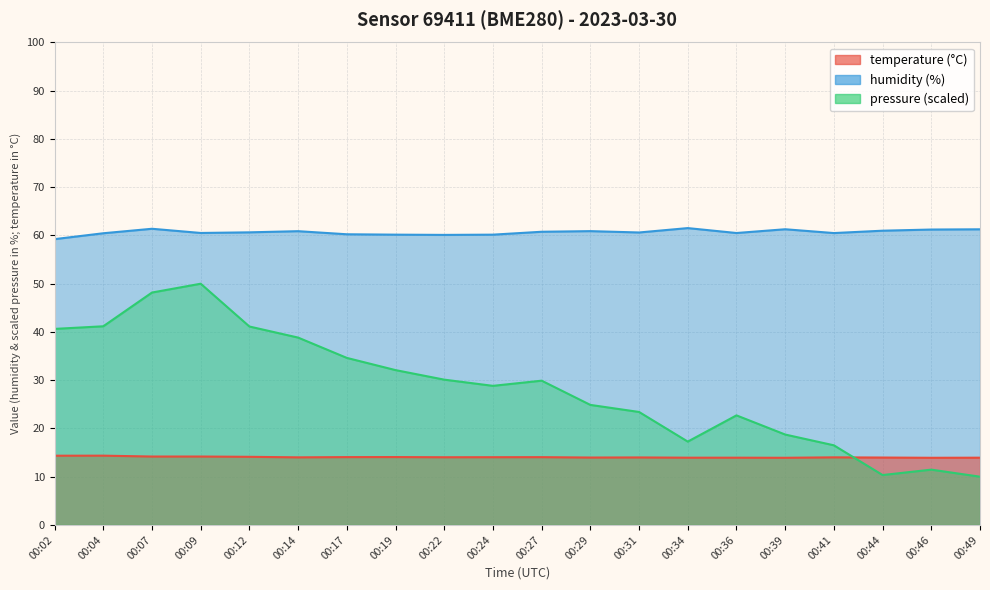

Reading left to right, extract all data points from this chart.

temperature: 00:02=14.3	00:04=14.4	00:07=14.2	00:09=14.2	00:12=14.1	00:14=14.0	00:17=14.1	00:19=14.1	00:22=14.0	00:24=14.0	00:27=14.1	00:29=14.0	00:31=14.0	00:34=13.9	00:36=13.9	00:39=13.9	00:41=14.0	00:44=14.0	00:46=13.9	00:49=13.9
humidity: 00:02=59.2	00:04=60.5	00:07=61.4	00:09=60.5	00:12=60.6	00:14=60.9	00:17=60.2	00:19=60.2	00:22=60.1	00:24=60.2	00:27=60.8	00:29=60.9	00:31=60.6	00:34=61.5	00:36=60.5	00:39=61.3	00:41=60.5	00:44=61.0	00:46=61.2	00:49=61.3
pressure_scaled: 00:02=40.6	00:04=41.2	00:07=48.2	00:09=50.0	00:12=41.1	00:14=38.8	00:17=34.6	00:19=32.1	00:22=30.1	00:24=28.8	00:27=29.9	00:29=24.9	00:31=23.4	00:34=17.3	00:36=22.7	00:39=18.7	00:41=16.5	00:44=10.3	00:46=11.5	00:49=10.0